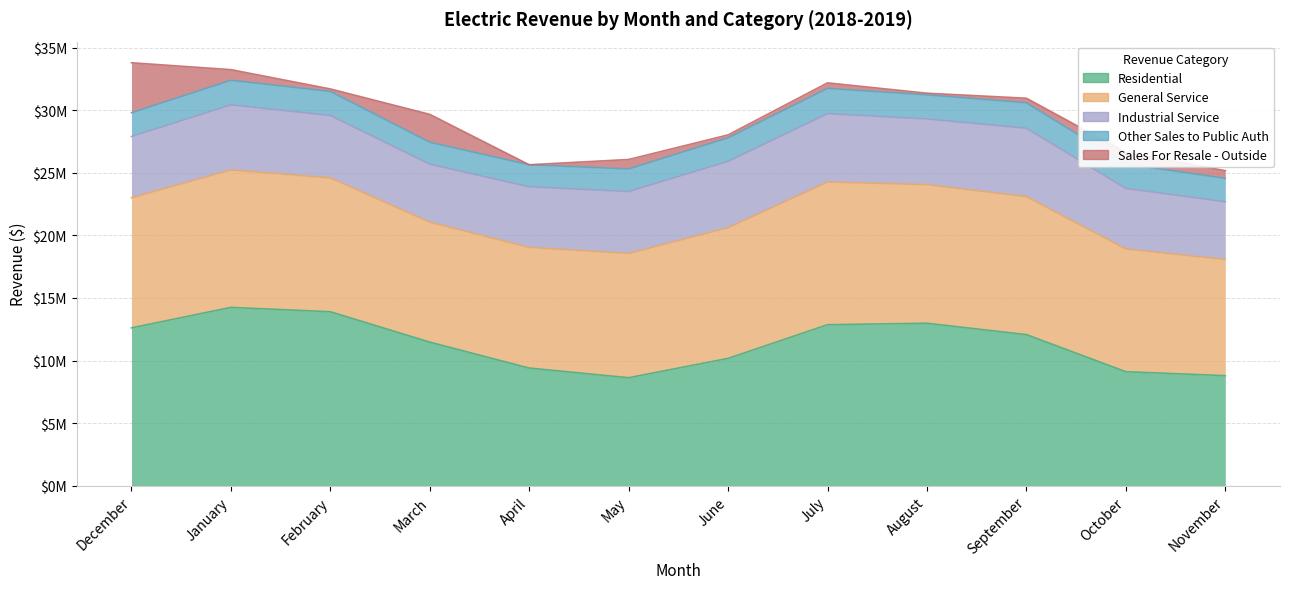

At which category does Industrial Service reach its first local valley?

March